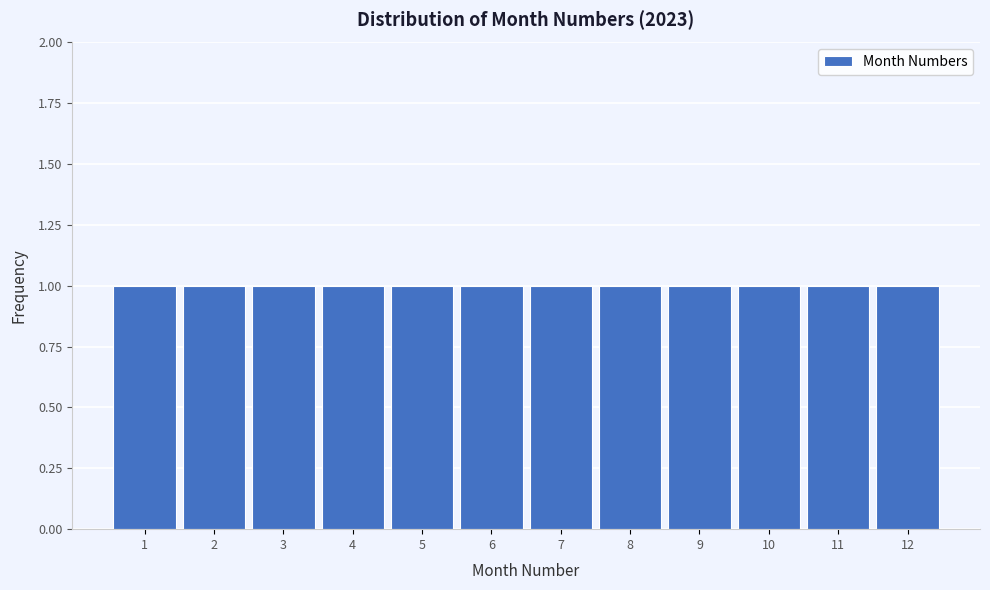

Reading left to right, list every bar in this chart as the range it spans on the x-axis followed by its height. The values are not printed on the chart, so give them approximately, as read against the axis.

0.5 to 1.5: 1
1.5 to 2.5: 1
2.5 to 3.5: 1
3.5 to 4.5: 1
4.5 to 5.5: 1
5.5 to 6.5: 1
6.5 to 7.5: 1
7.5 to 8.5: 1
8.5 to 9.5: 1
9.5 to 10.5: 1
10.5 to 11.5: 1
11.5 to 12.5: 1